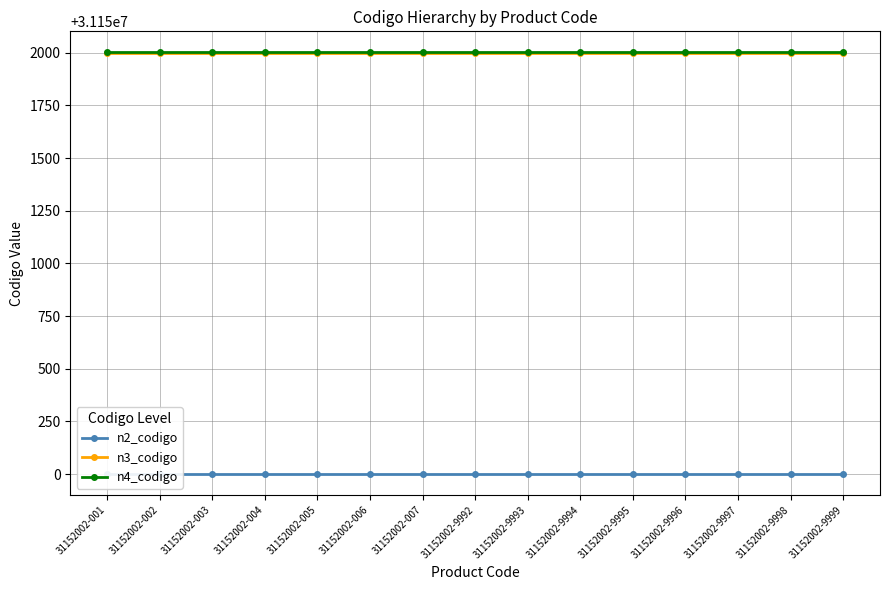

Is it true that n4_codigo equals 51790025 at 31152002-005?

False